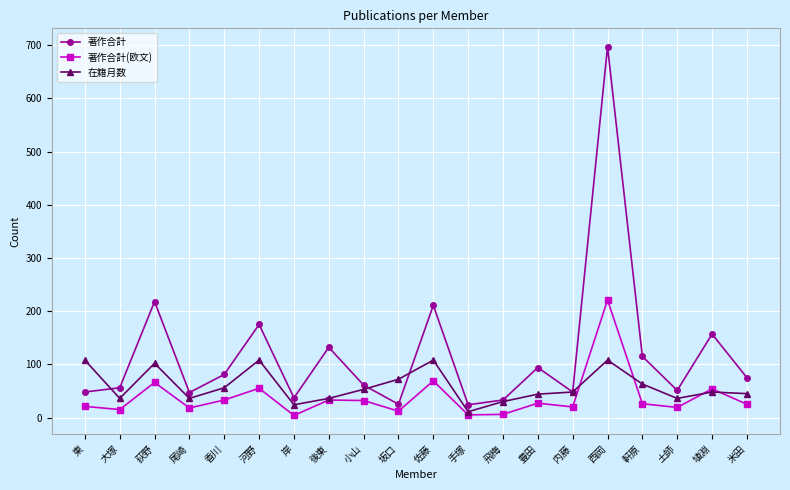

At which label does 著作合計(欧文) first exceed 26?

荻野